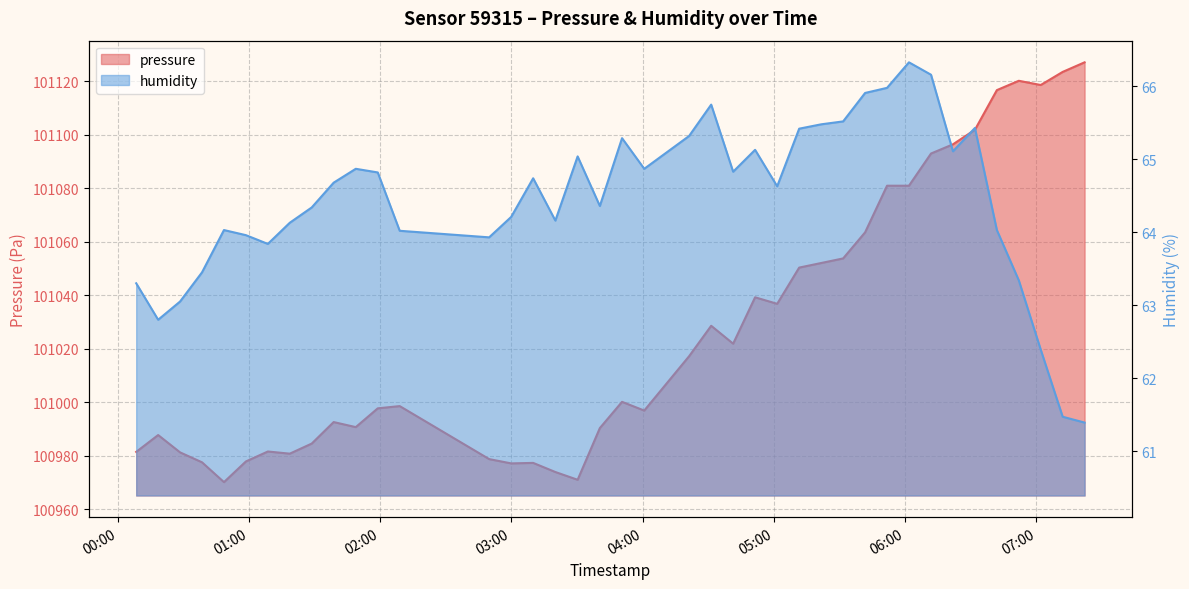

How many categories are shown in the chart?

40